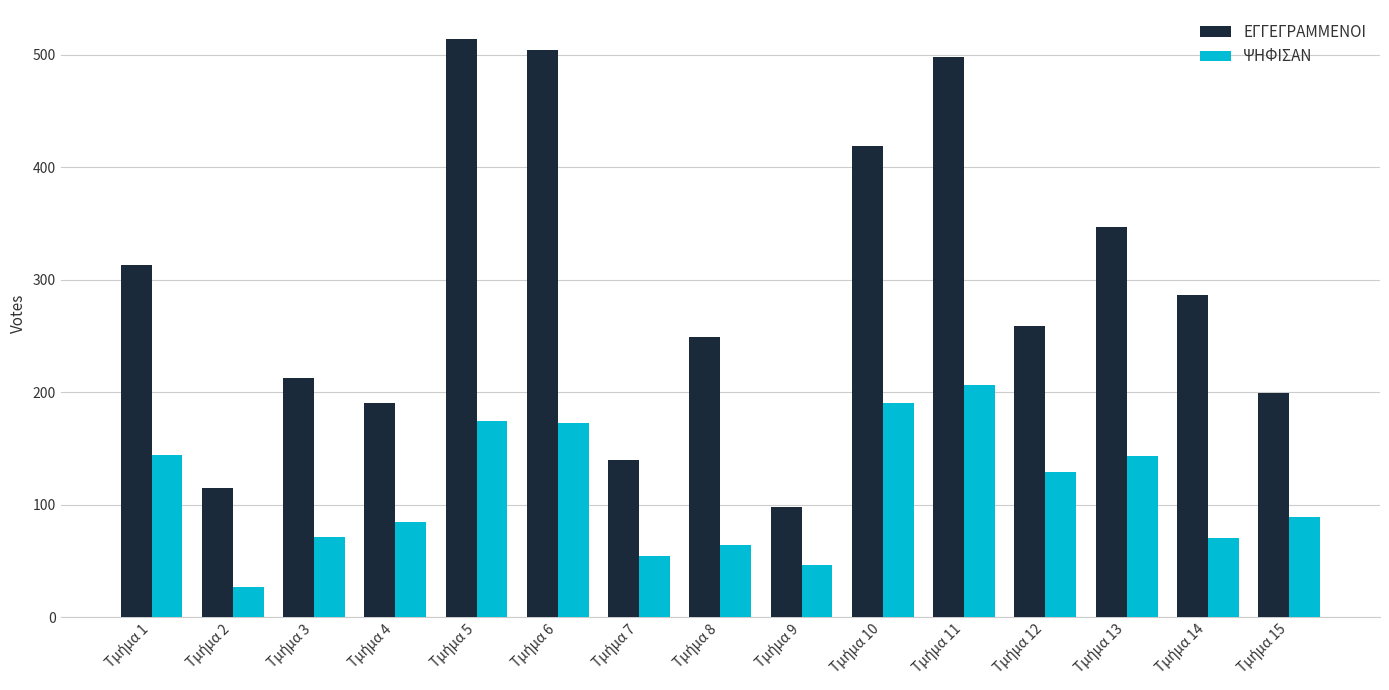

What is the highest value of the ΕΓΓΕΓΡΑΜΜΕΝΟΙ series?

514